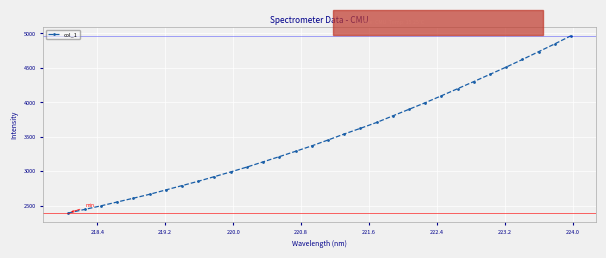

What is the smallest value displayed?

2397.5